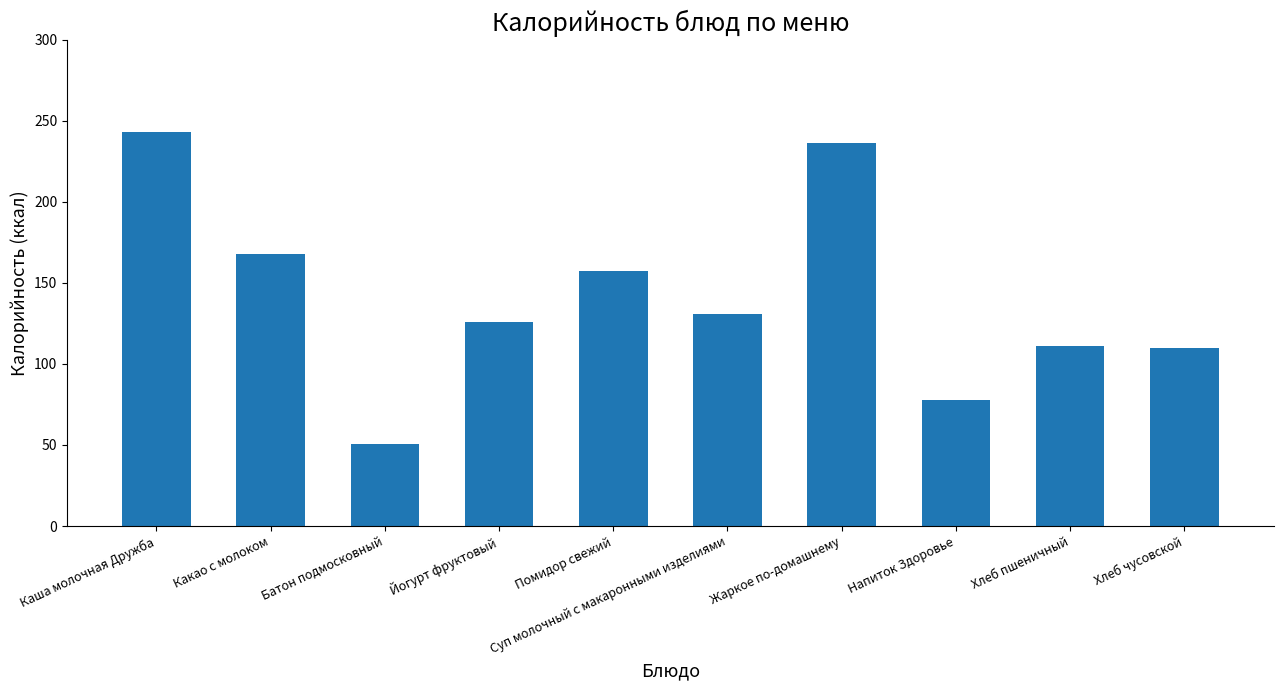

What is the difference between the maximum and minimum values?

192.7